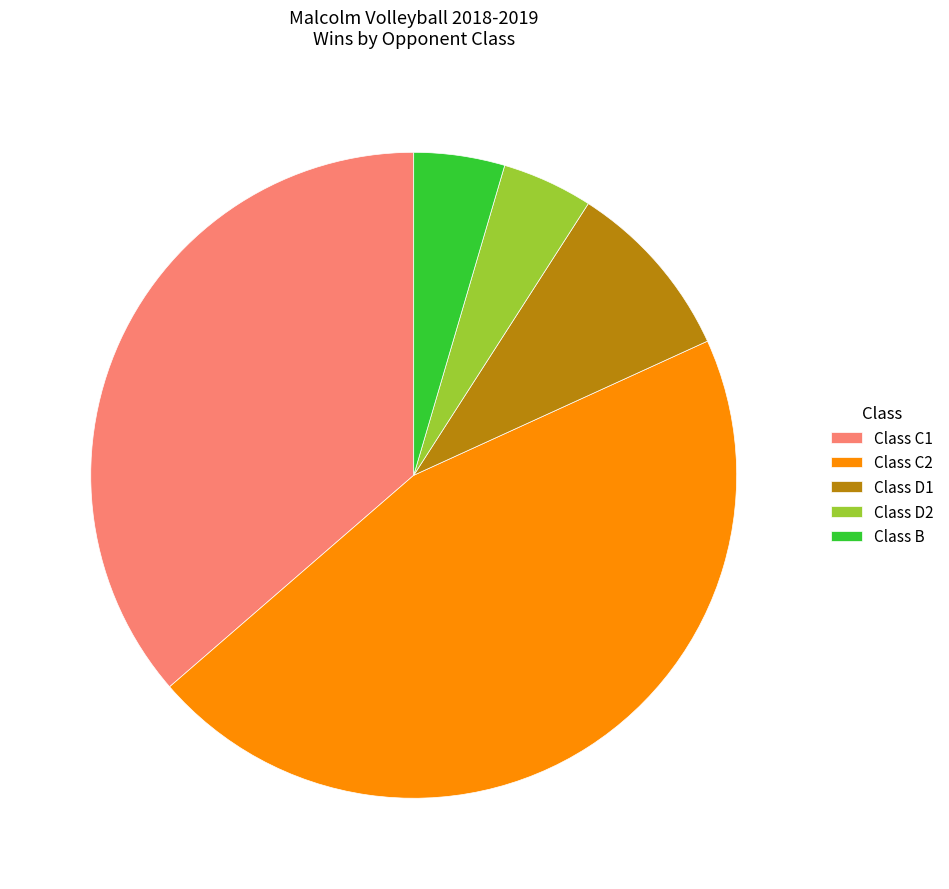

What is the largest slice in the pie chart?

Class C2